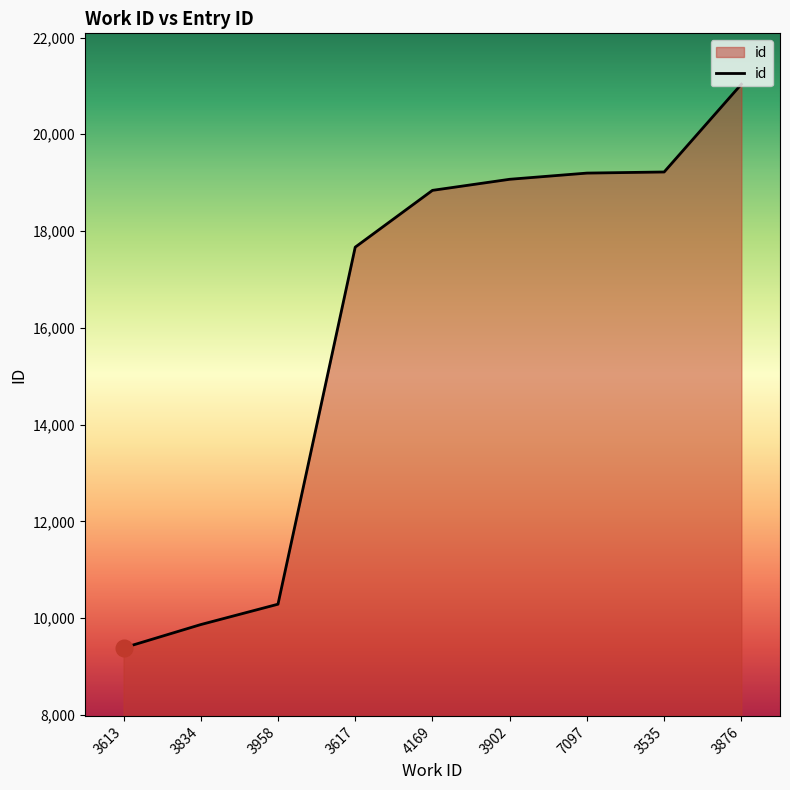

Between 3535 and 3958, which is larger?

3535